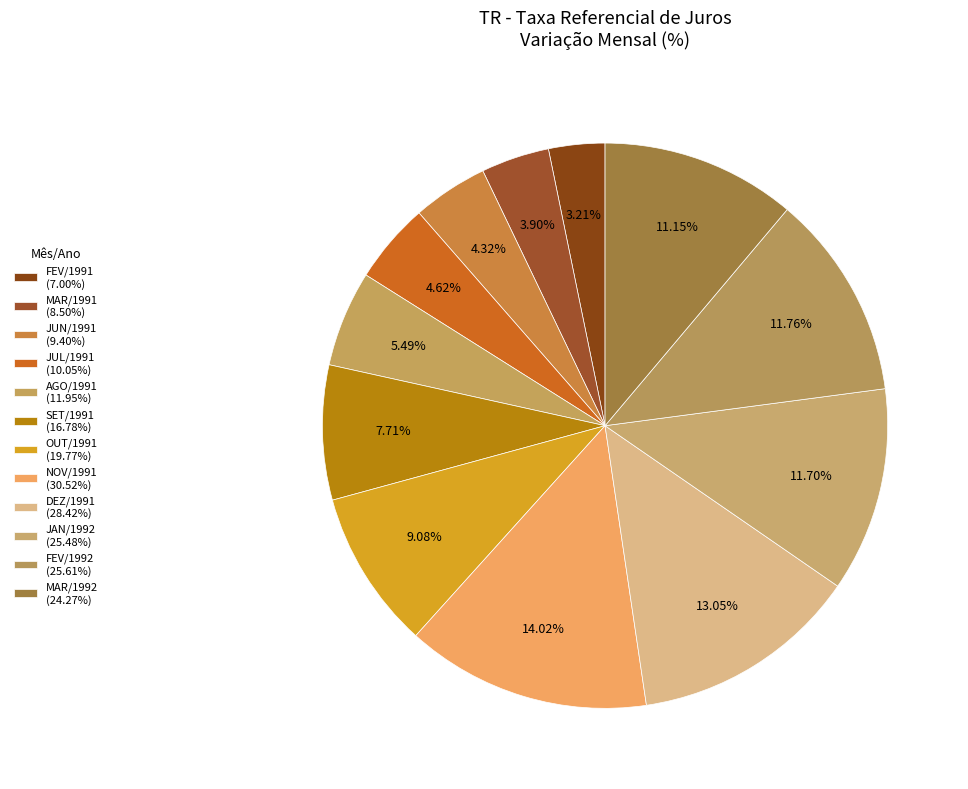

How many segments does this pie chart have?

12